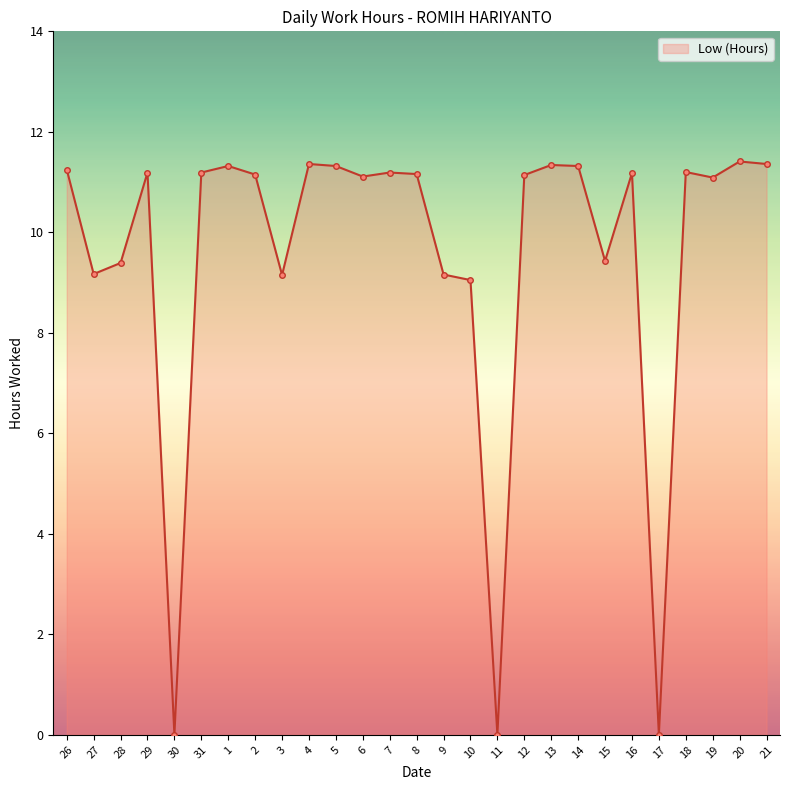

What is the maximum value shown in the chart?

11.4